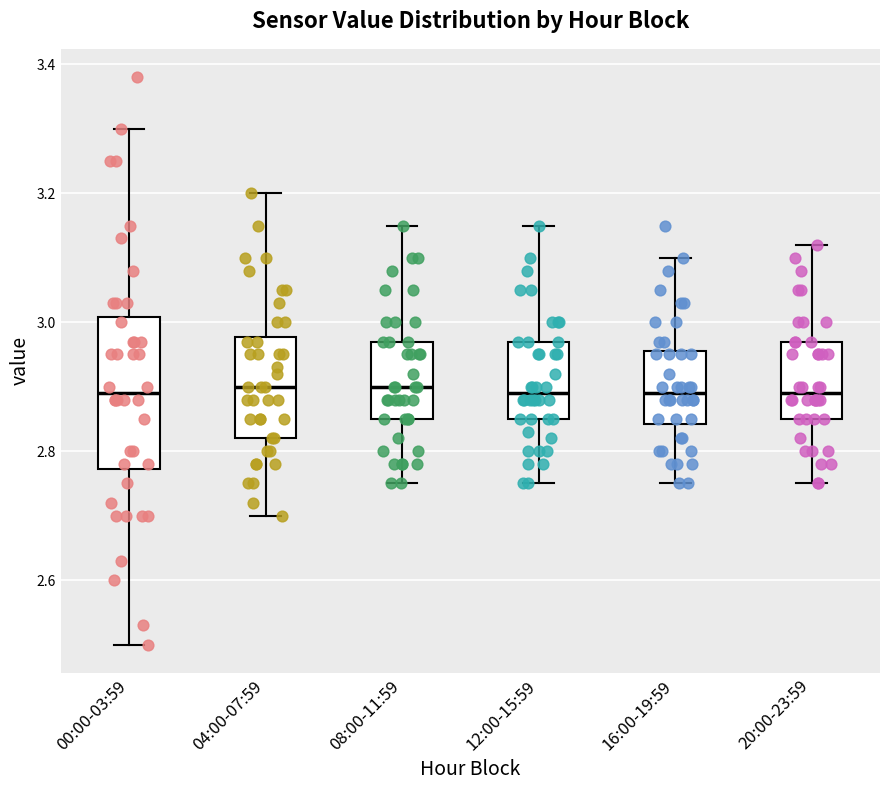

Comparing the boxes themselves (not the whiskers), which one is the tallest?

00:00-03:59